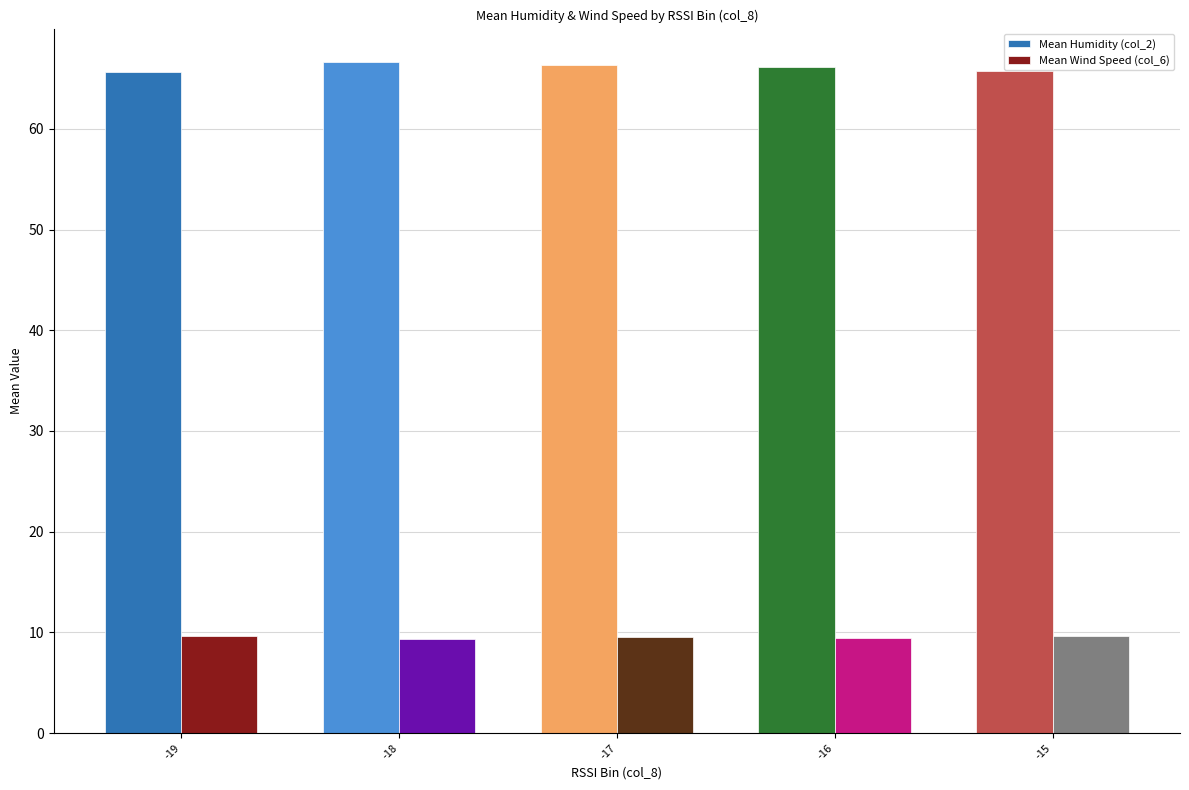

What is the lowest value of the Mean Wind Speed (col_6) series?

9.3